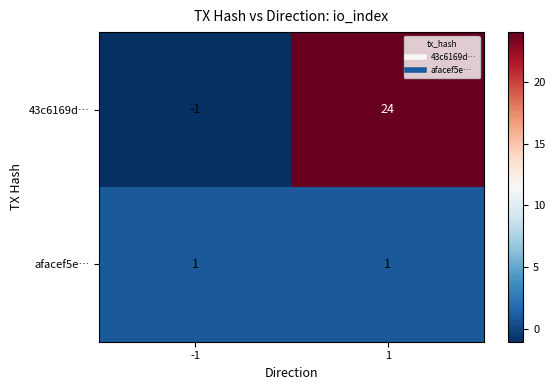

Reading right to left, what are all the values shown in this chart?

43c6169d…: 24	-1
afacef5e…: 1	1